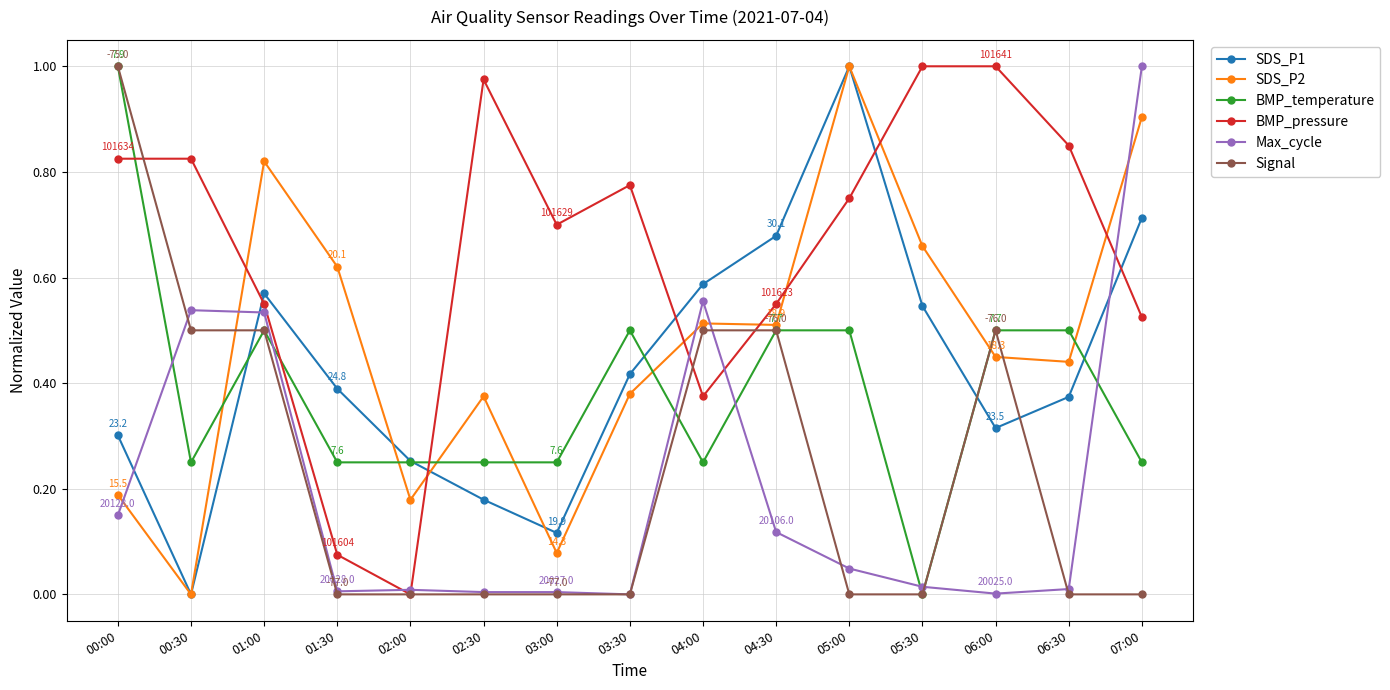

True or false: BMP_temperature and Max_cycle intersect in this chart.

True